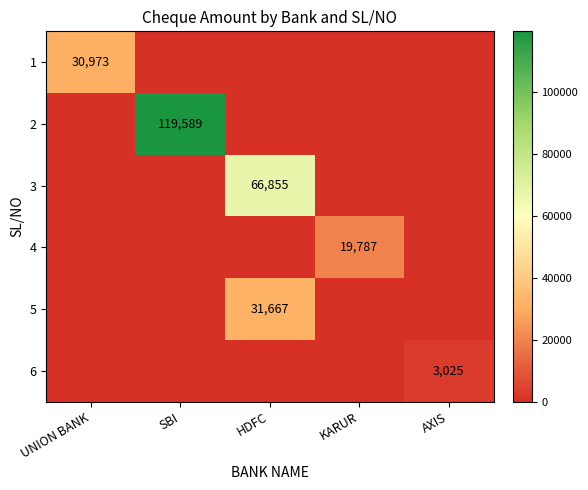

What is the sum of all 2 values?

119589